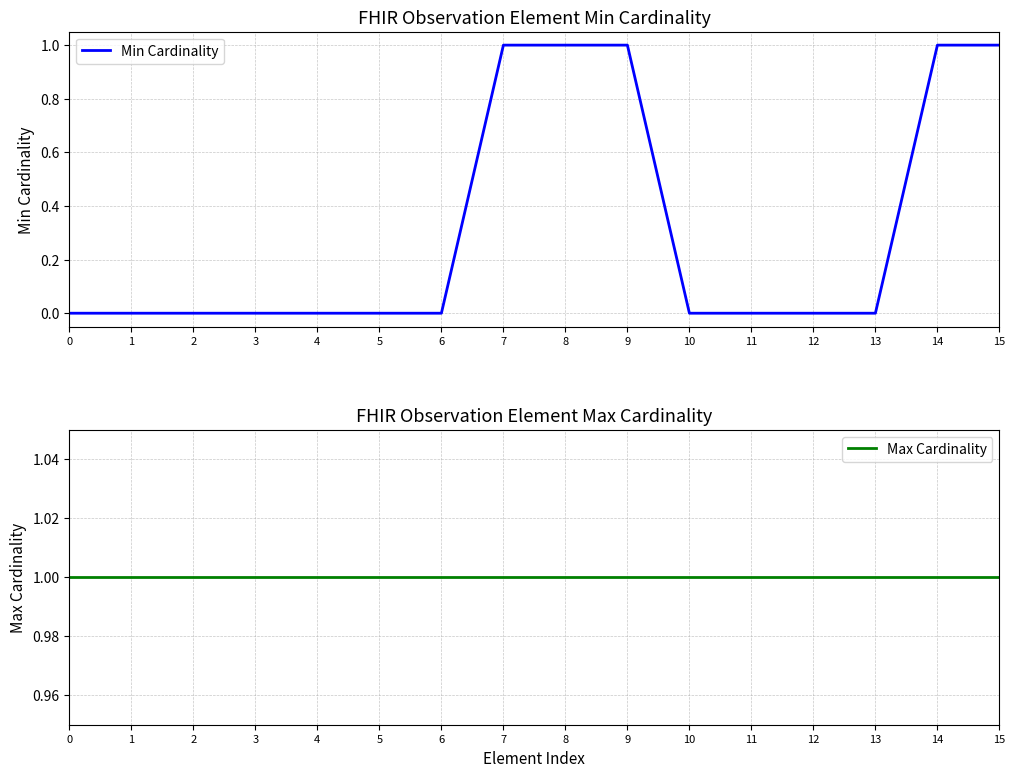

Reading left to right, transcribe all the data shown in this chart.

Min Cardinality: 0	0	0	0	0	0	0	1	1	1	0	0	0	0	1	1
Max Cardinality: 1	1	1	1	1	1	1	1	1	1	1	1	1	1	1	1